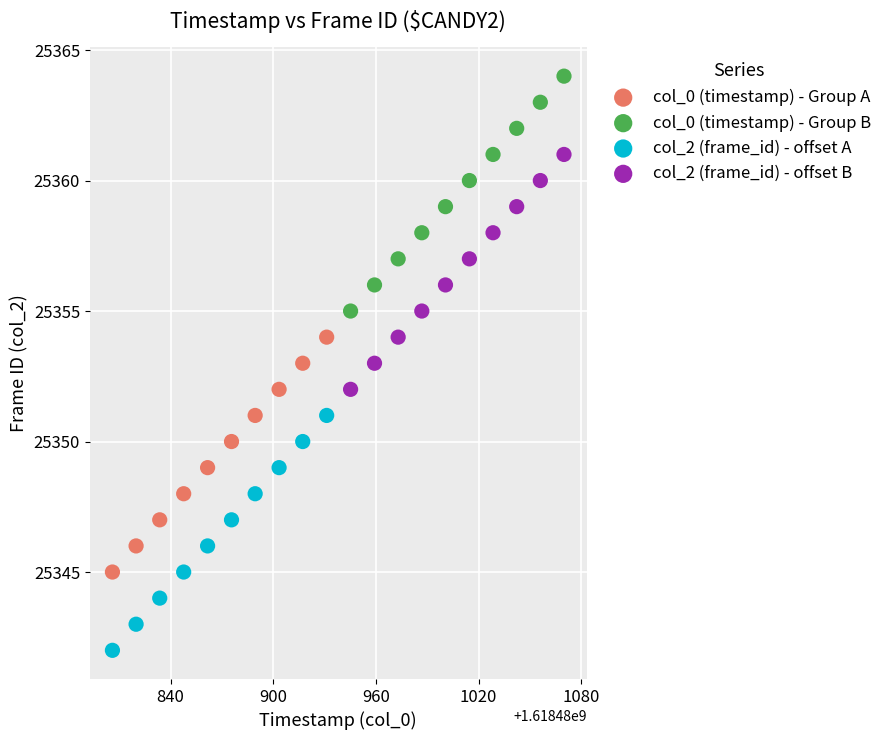

Which series contains the highest Y value?

col_0 (timestamp) - Group B